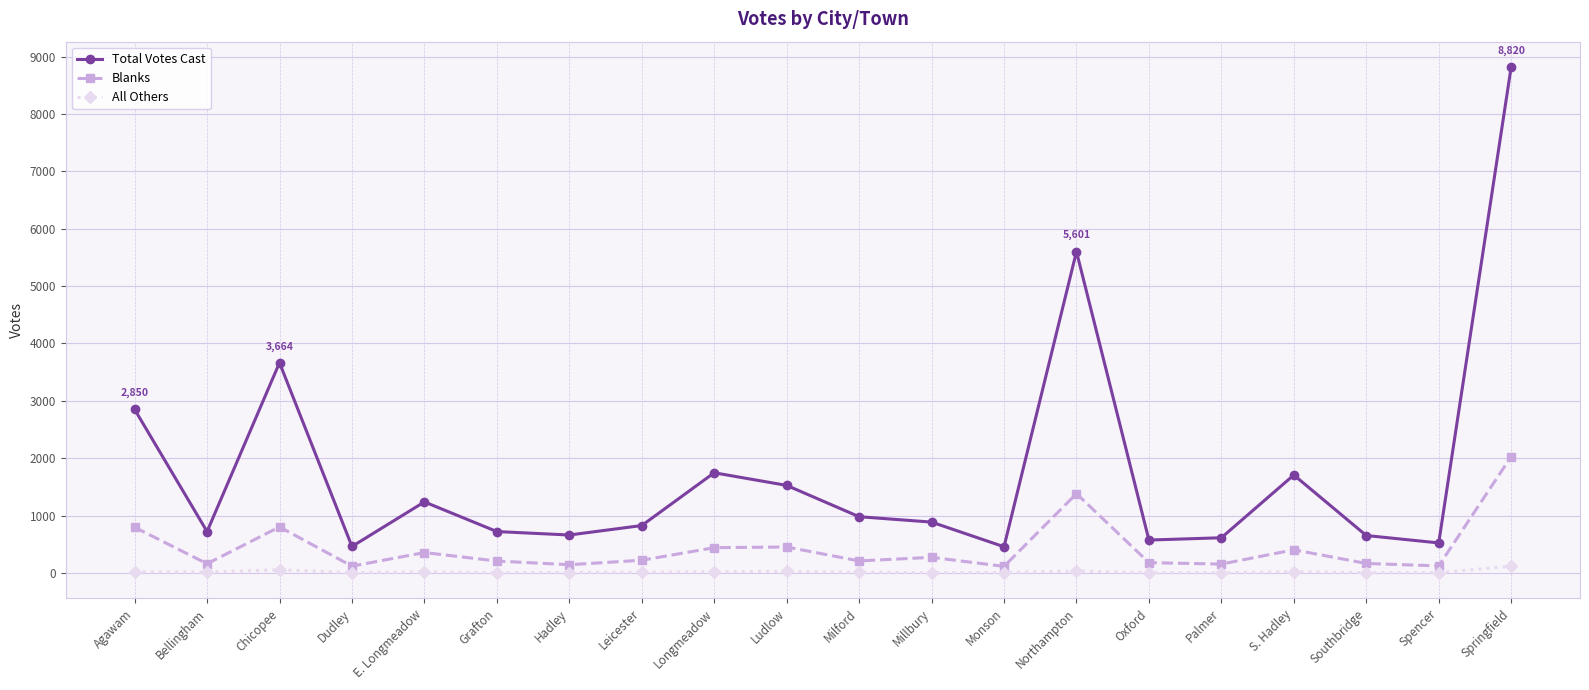

How many data points in Blanks are less than 220?

10